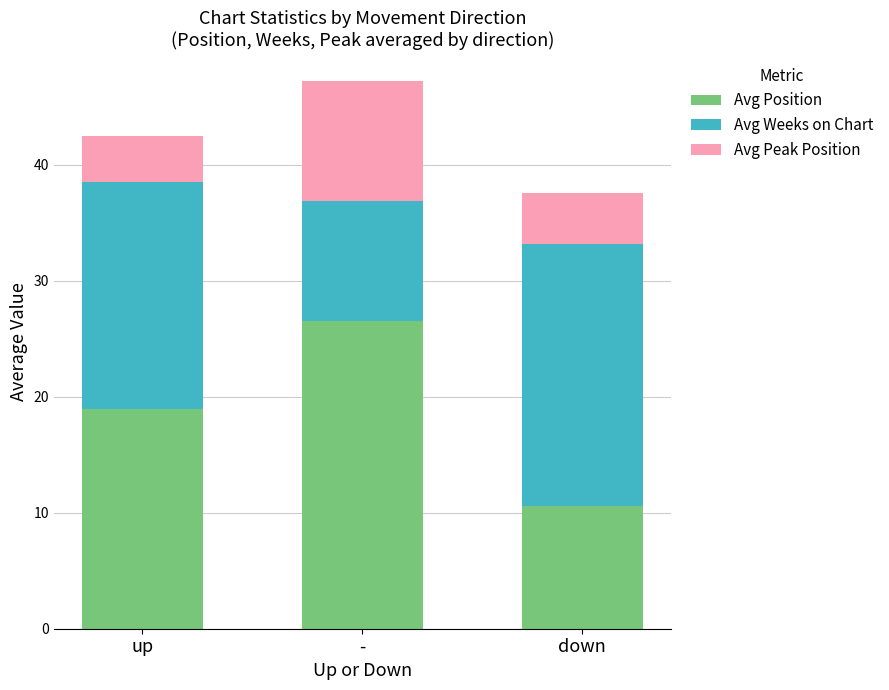

The value of Avg Position at down is 10.6. True or false?

True